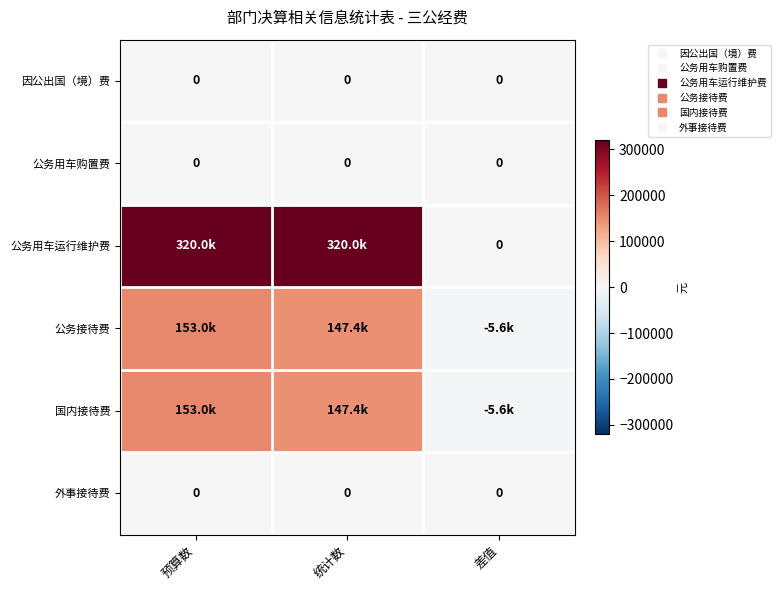

List the labels in order of 公务用车购置费 value, largest first.

预算数, 统计数, 差值